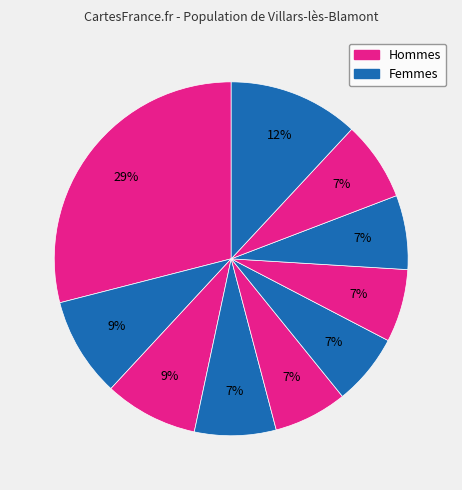

Is there a majority slice in this chart?

No